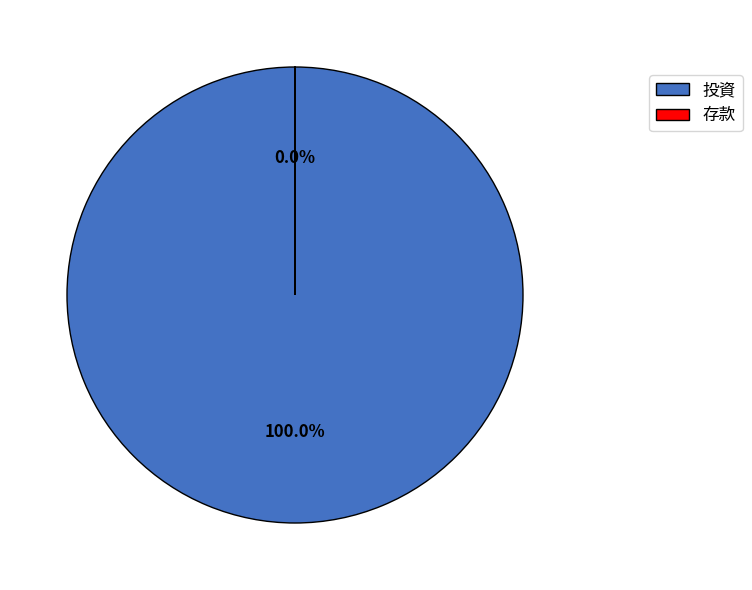

What is the change in value from 投資 to 存款?

-23360147